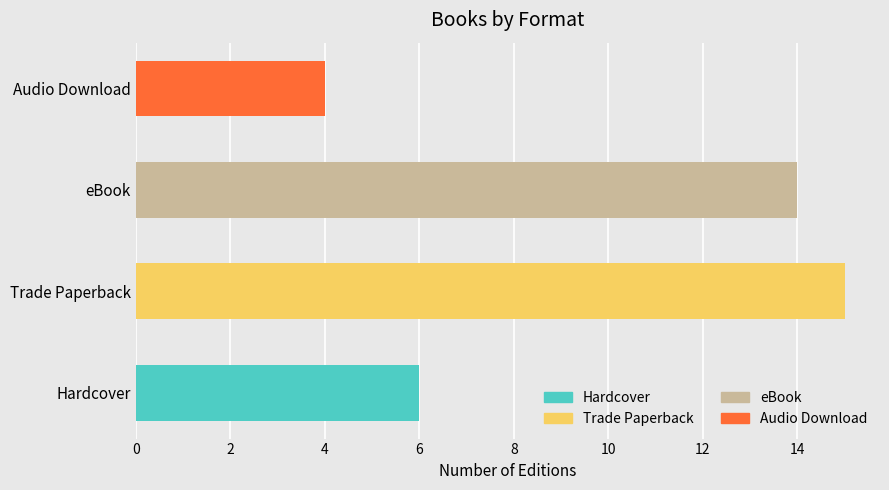

Reading bottom to top, what are all the values shown in this chart?

Hardcover=6	Trade Paperback=15	eBook=14	Audio Download=4